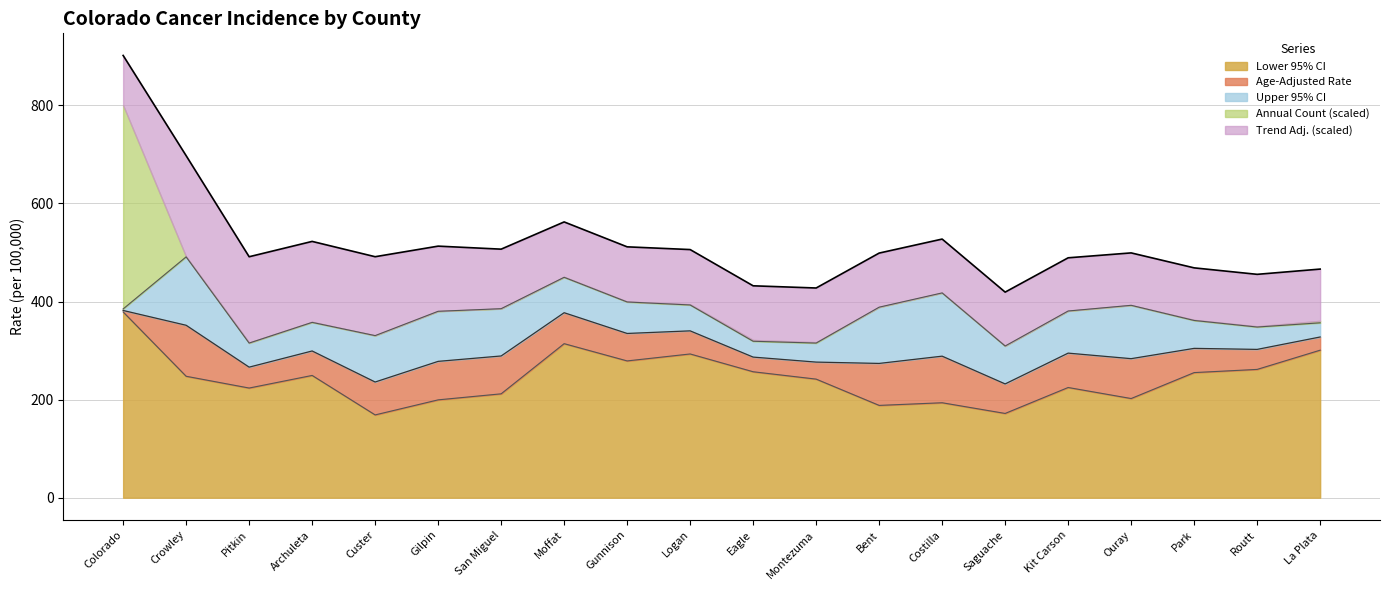

Does the chart have visible grid lines?

Yes